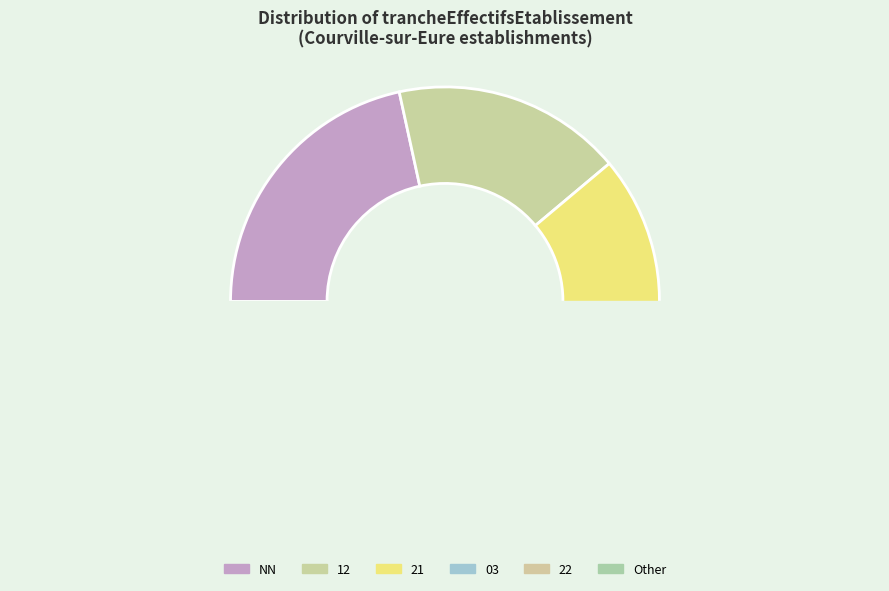

Does 21 account for over 50% of the chart?

No